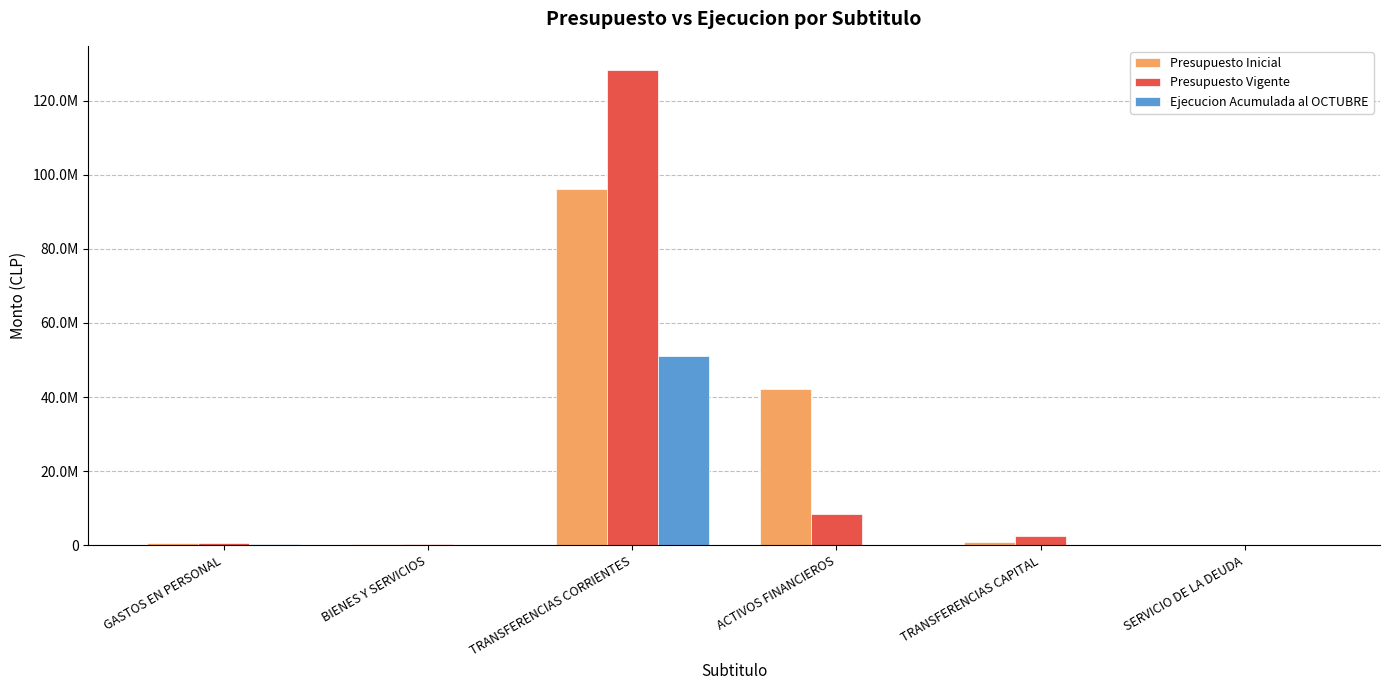

Does the chart contain stacked bars?

No